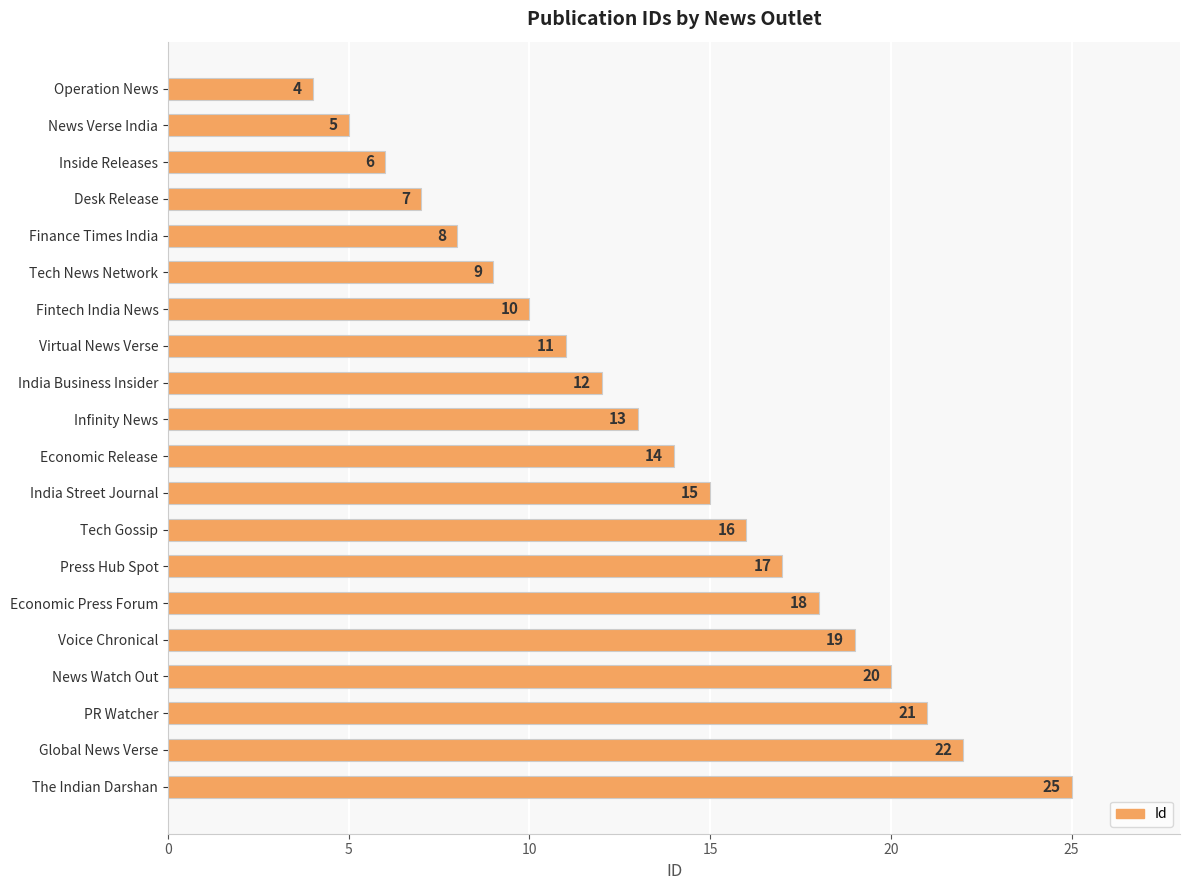

List the labels in order of value, largest first.

The Indian Darshan, Global News Verse, PR Watcher, News Watch Out, Voice Chronical, Economic Press Forum, Press Hub Spot, Tech Gossip, India Street Journal, Economic Release, Infinity News, India Business Insider, Virtual News Verse, Fintech India News, Tech News Network, Finance Times India, Desk Release, Inside Releases, News Verse India, Operation News